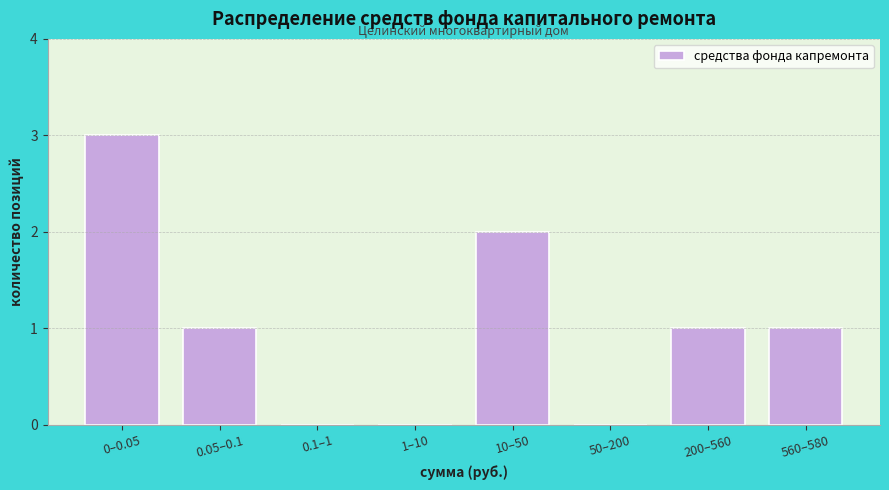

Reading left to right, list all the values displayed in this chart.

0–0.05=3	0.05–0.1=1	0.1–1=0	1–10=0	10–50=2	50–200=0	200–560=1	560–580=1